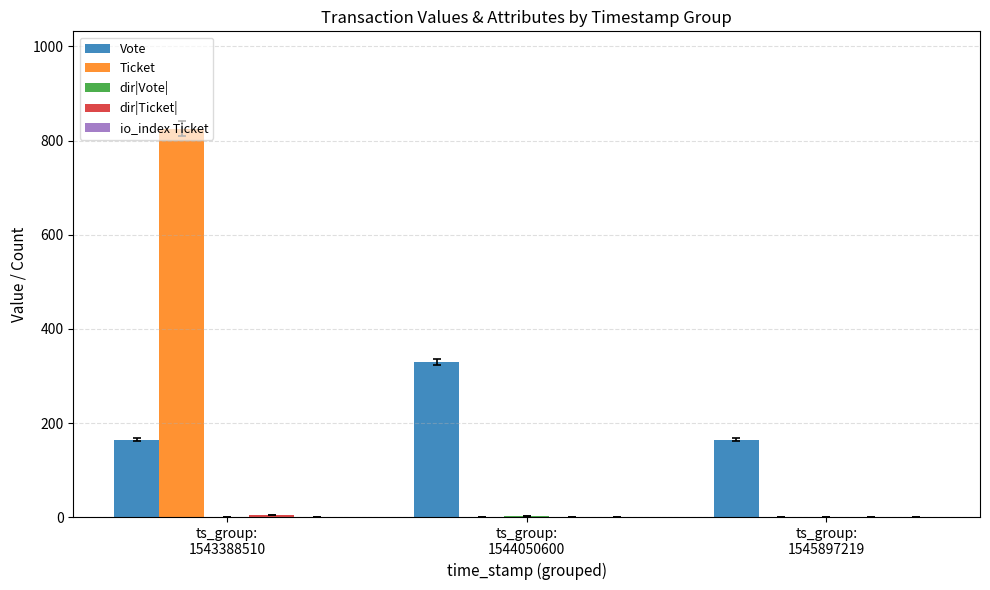

What is the greatest value displayed?

825.7